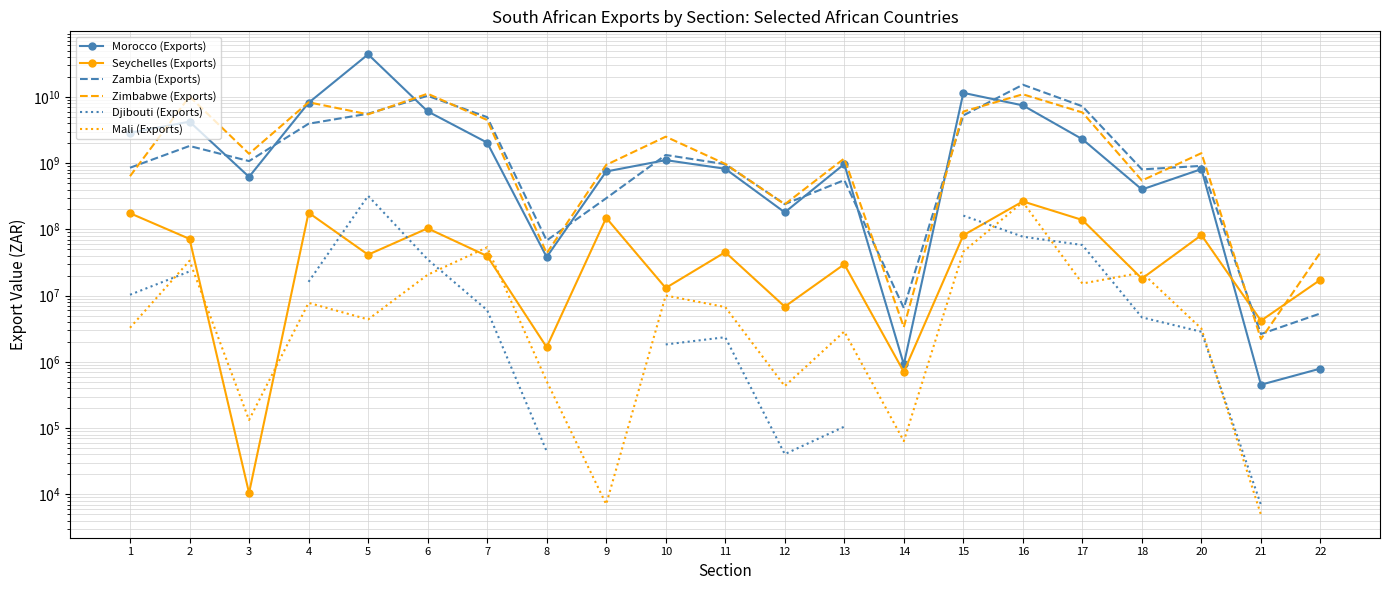

In Morocco (Exports), how many points are lower than both neighbors (excluding endpoints)?

6